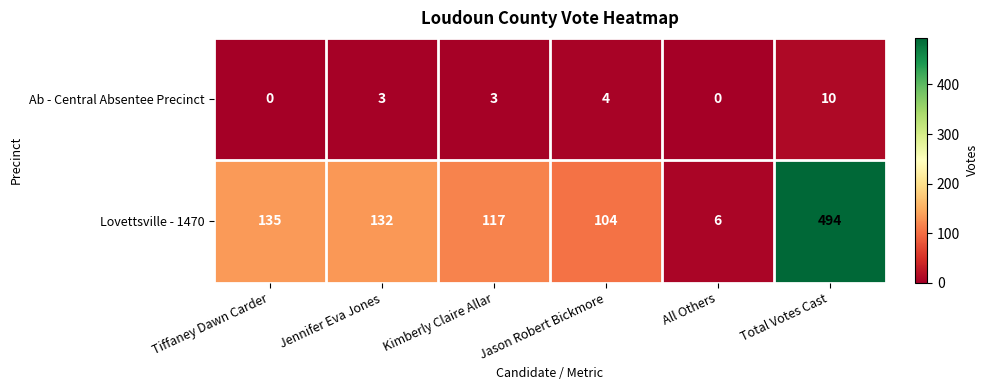

The Ab - Central Absentee Precinct series shows 5 at Kimberly Claire Allar. True or false?

False